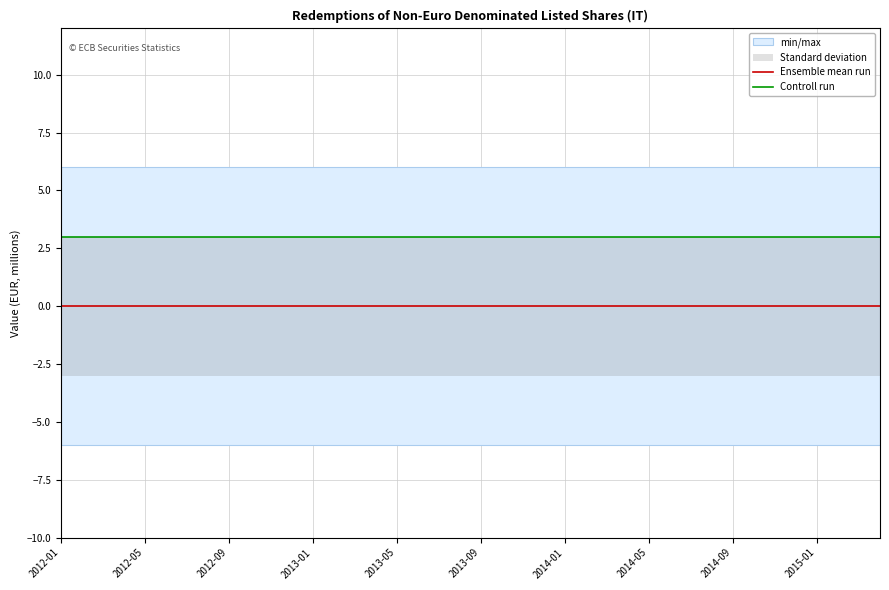

Which series has the largest total across all categories?

Controll run